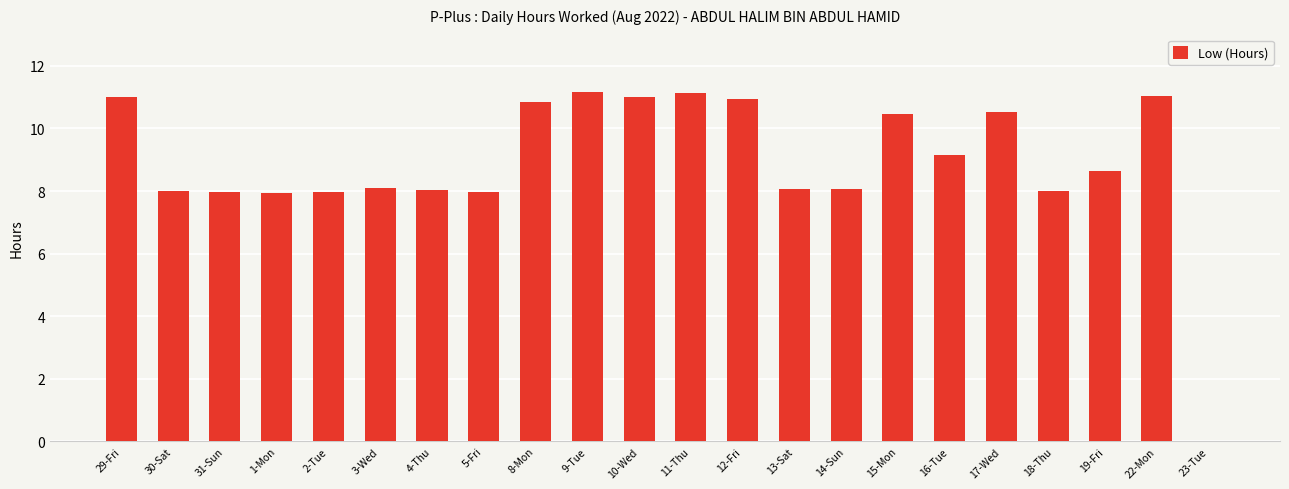

Are the bars horizontal?

No